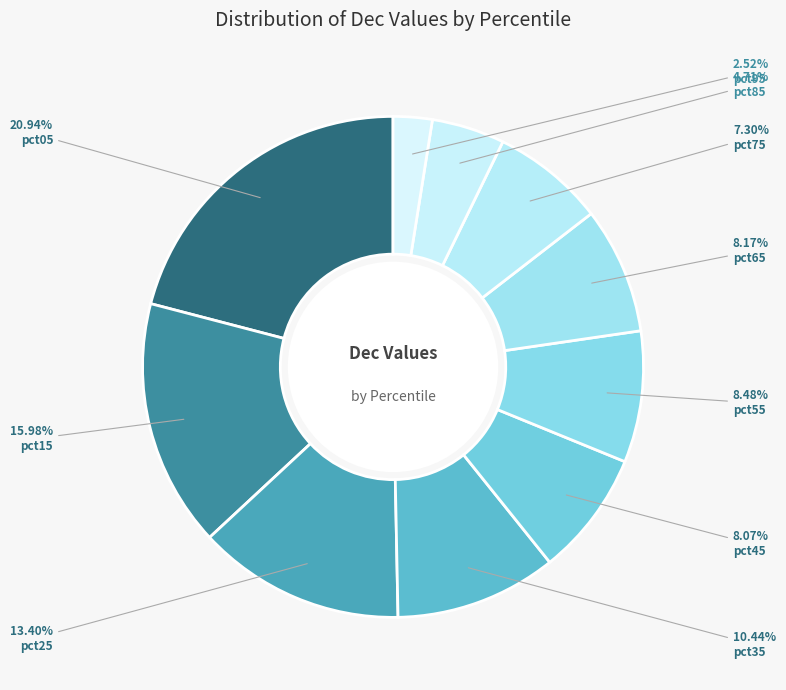

Is pct65 the majority of the pie?

No